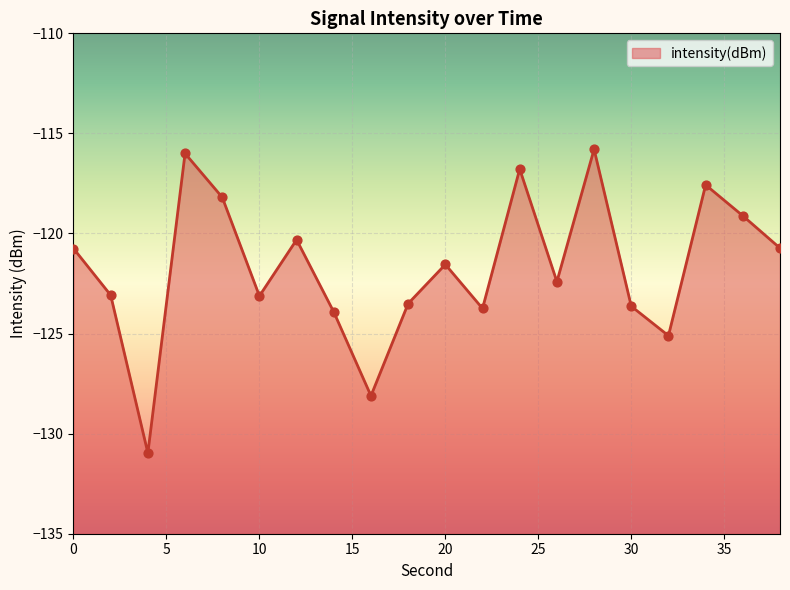

What is the change in value from 18 to 32?

-1.6